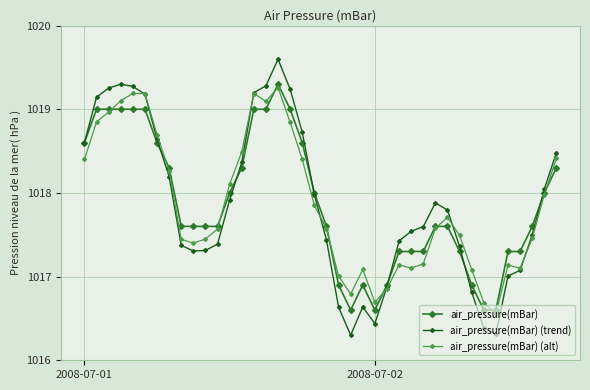

What is the maximum value shown in the chart?

1019.6